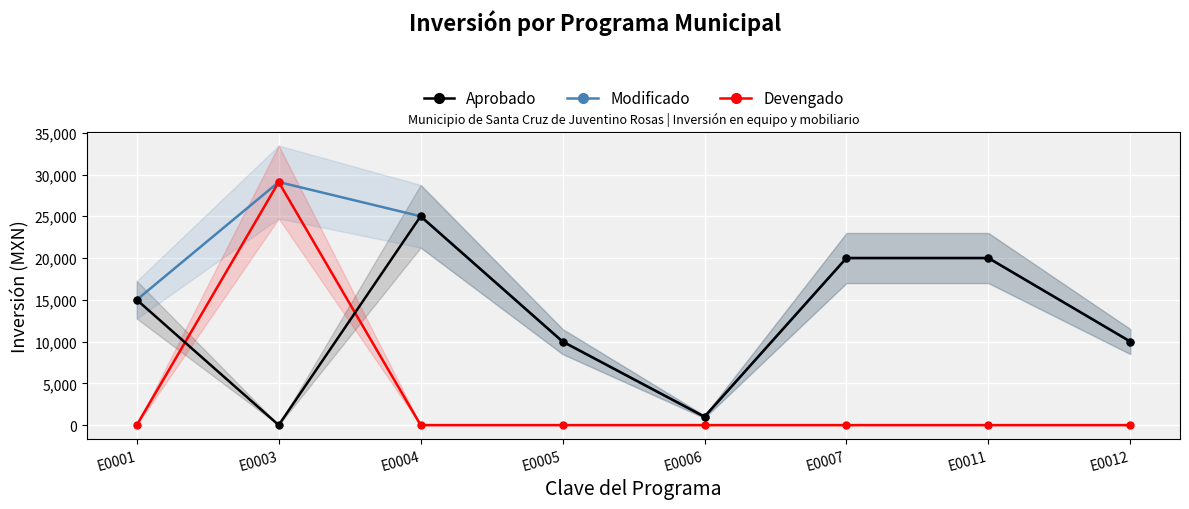

How many intersections are there between Aprobado and Devengado?

2